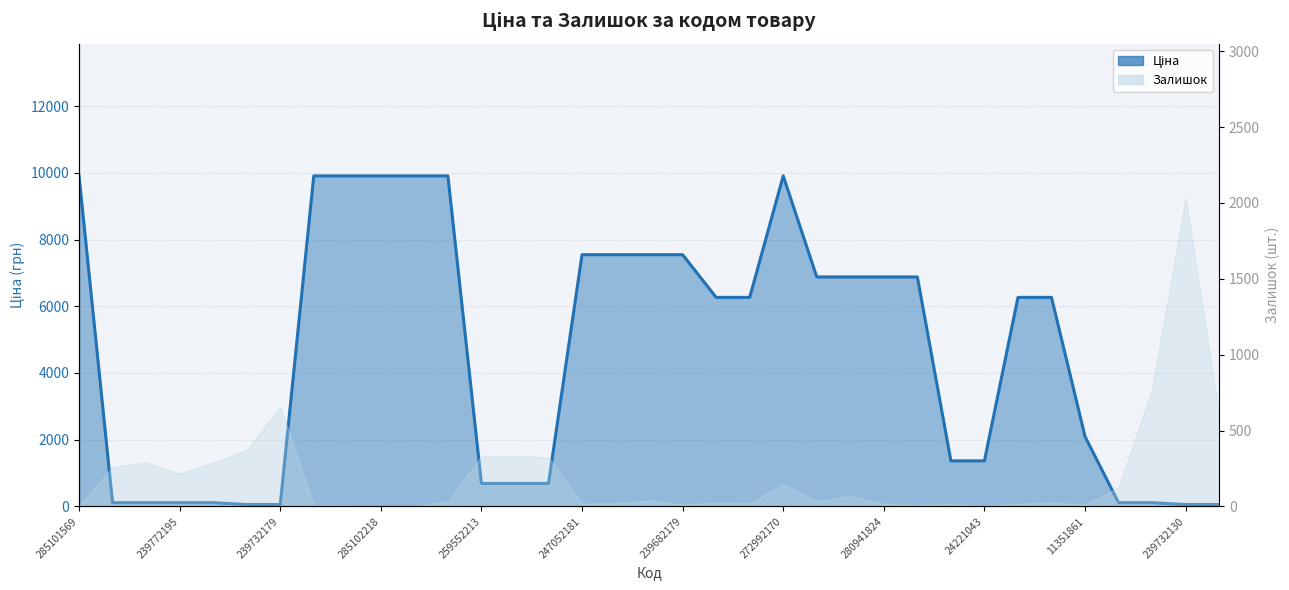

What is the label of the 10th point from the left?

285102218